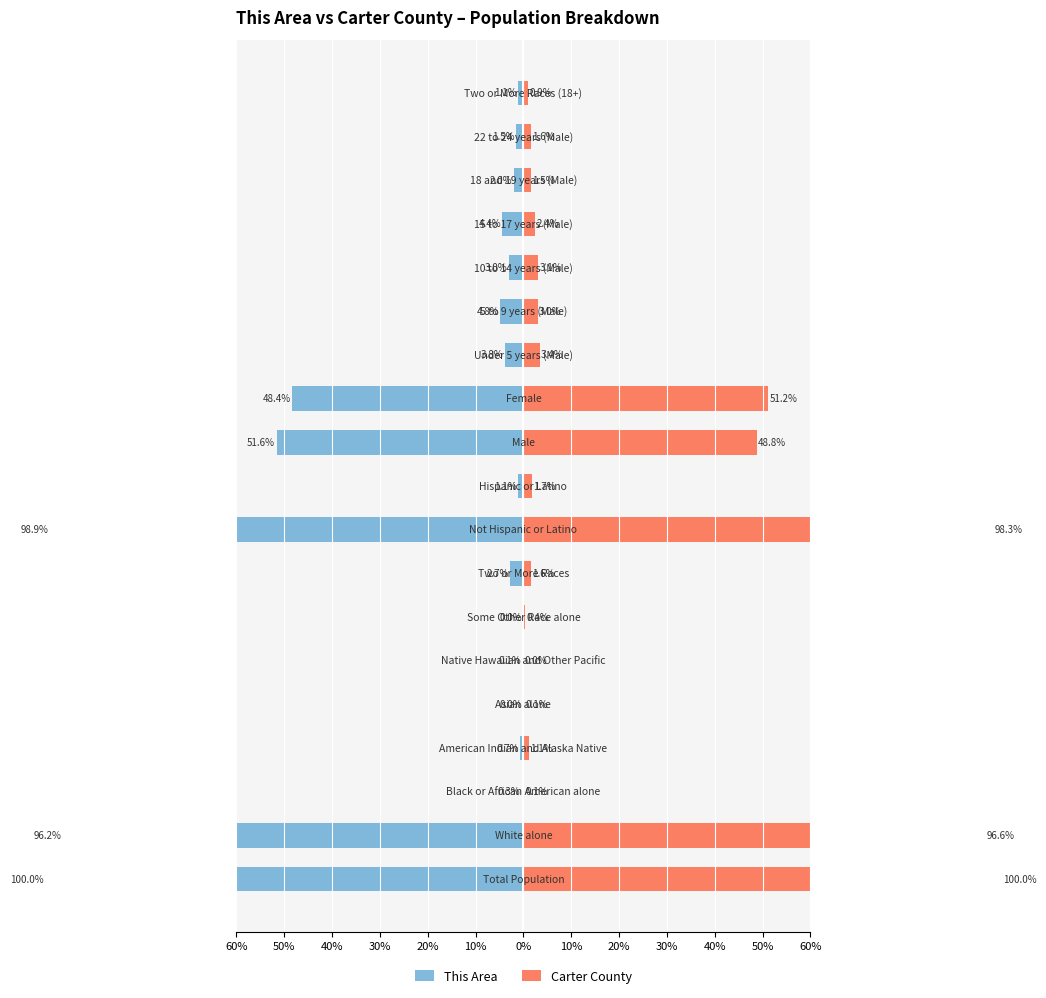

How many values in the This Area series exceed -2?

8